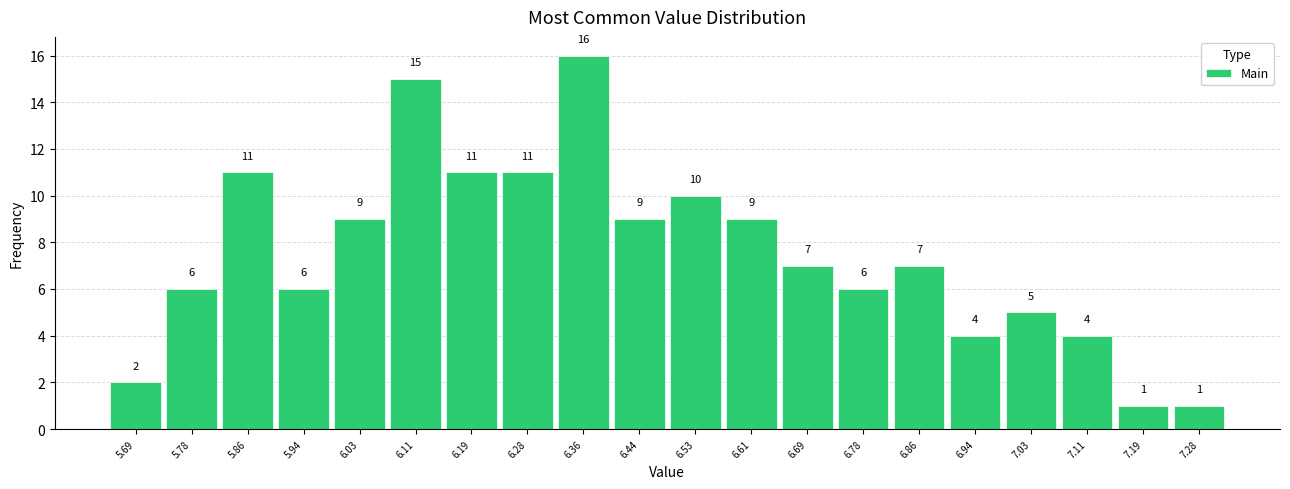

Reading left to right, transcribe this chart: for each bar, give the range it covers on the x-axis and its height. The bar edges are not printed on the chart, so give them approximately, as read against the axis.

5.65 to 5.73: 2
5.73 to 5.82: 6
5.82 to 5.90: 11
5.90 to 5.98: 6
5.98 to 6.07: 9
6.07 to 6.15: 15
6.15 to 6.23: 11
6.23 to 6.32: 11
6.32 to 6.40: 16
6.40 to 6.49: 9
6.49 to 6.57: 10
6.57 to 6.65: 9
6.65 to 6.74: 7
6.74 to 6.82: 6
6.82 to 6.90: 7
6.90 to 6.99: 4
6.99 to 7.07: 5
7.07 to 7.15: 4
7.15 to 7.24: 1
7.24 to 7.32: 1